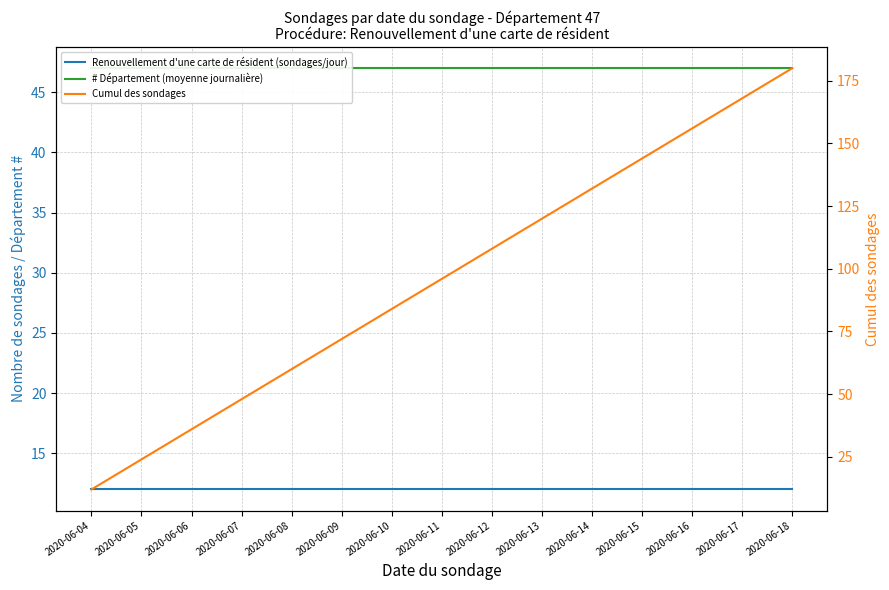

What is the spread (max minus min) of values at 2020-06-17?

156